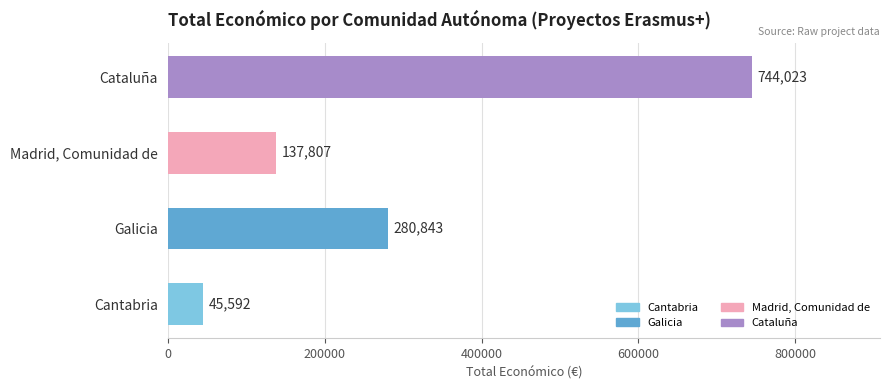

The value at Cantabria is 16058. True or false?

False